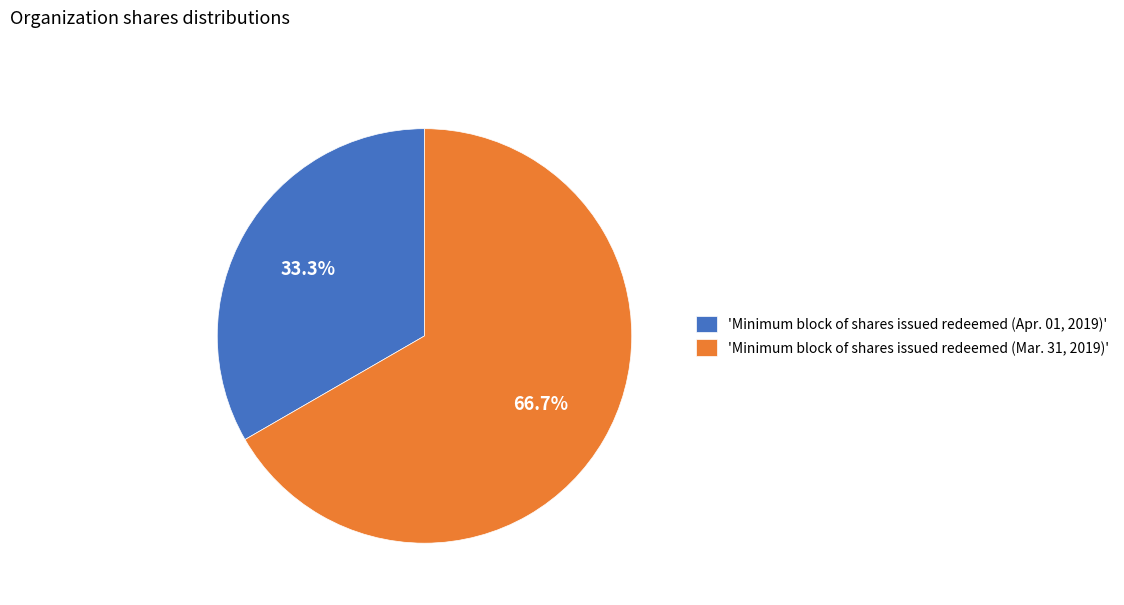

Which slice is the largest?

'Minimum block of shares issued redeemed (Mar. 31, 2019)'